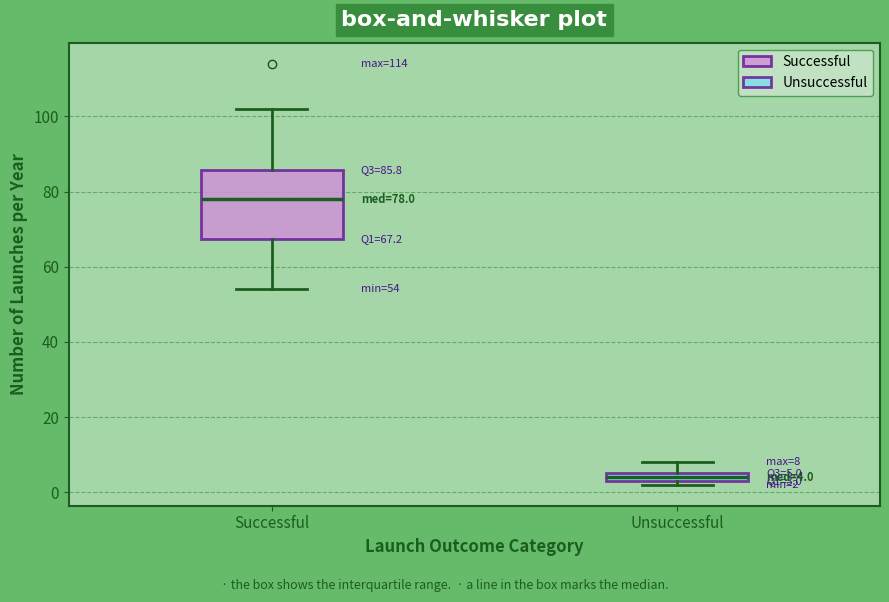

Which box's median line is the highest?

Successful